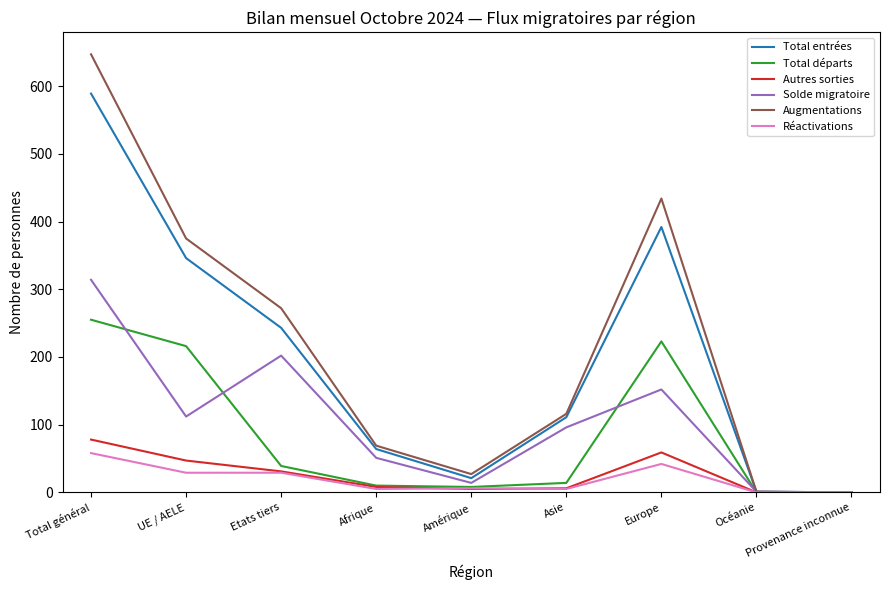

The value of Total entrées at Total général is 589. True or false?

True